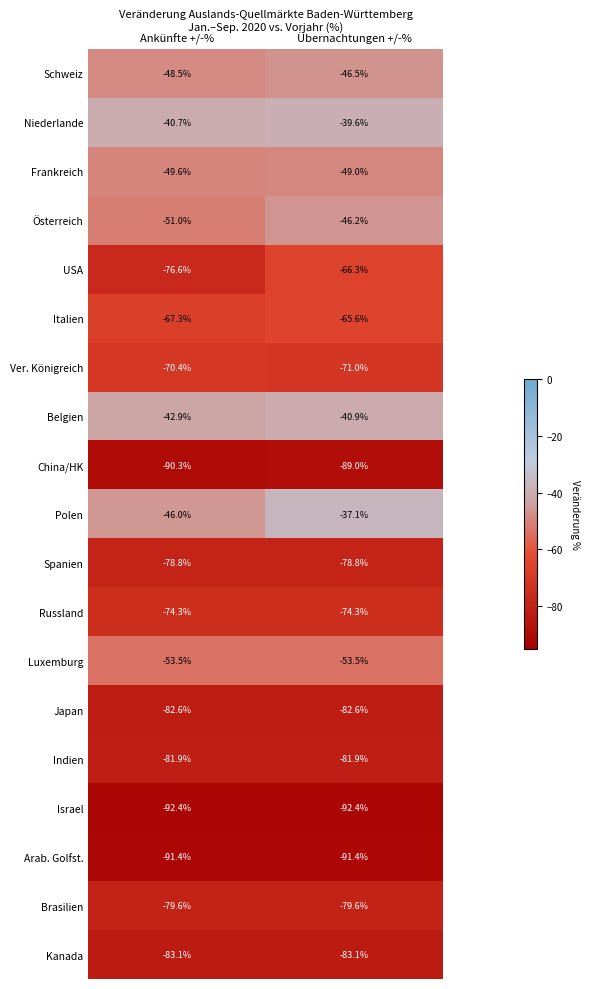

True or false: Belgien has a value of -59.3 at Übernachtungen +/-%.

False